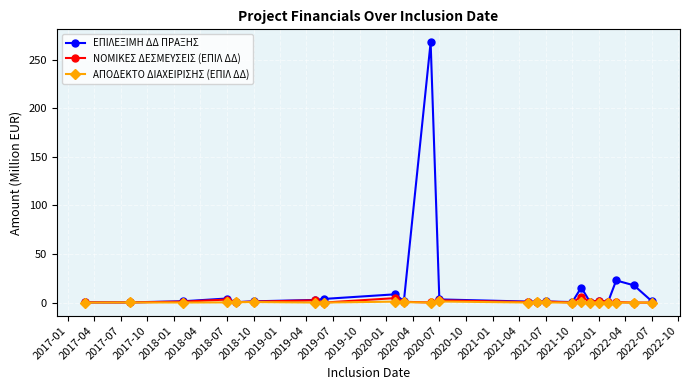

What is the highest value of the ΕΠΙΛΕΞΙΜΗ ΔΔ ΠΡΑΞΗΣ series?

267.8